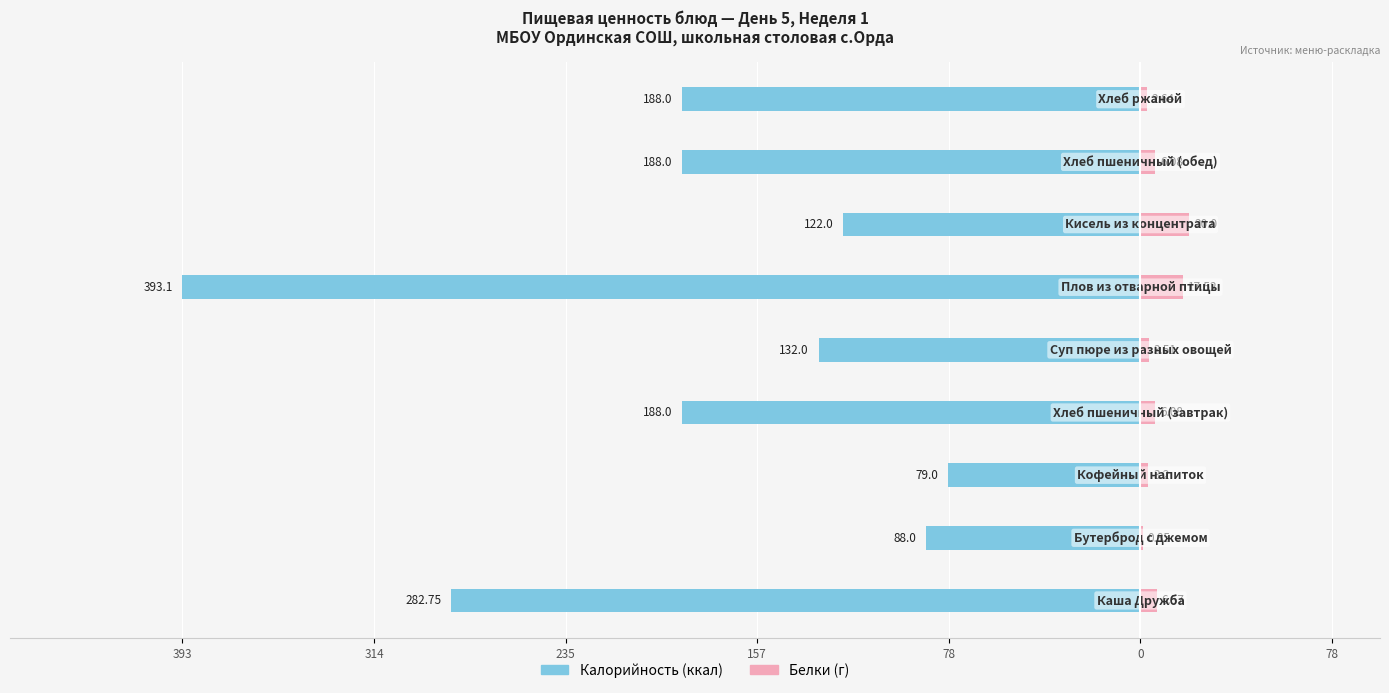

Reading left to right, what are all the values shown in this chart?

Калорийность: 393=-282.8	314=-88.0	235=-79.0	157=-188.0	78=-132.0	0=-393.1	78=-122.0	157=-188.0	235=-188.0
Белки: 393=6.6	314=0.8	235=3.2	157=6.1	78=3.5	0=17.5	78=20.0	157=6.1	235=2.6